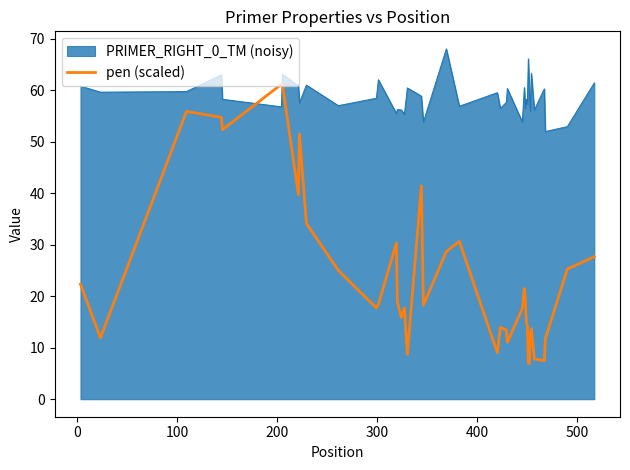

Rank the series by their maximum value, from highest to lowest.

PRIMER_RIGHT_0_TM (noisy), pen (scaled)